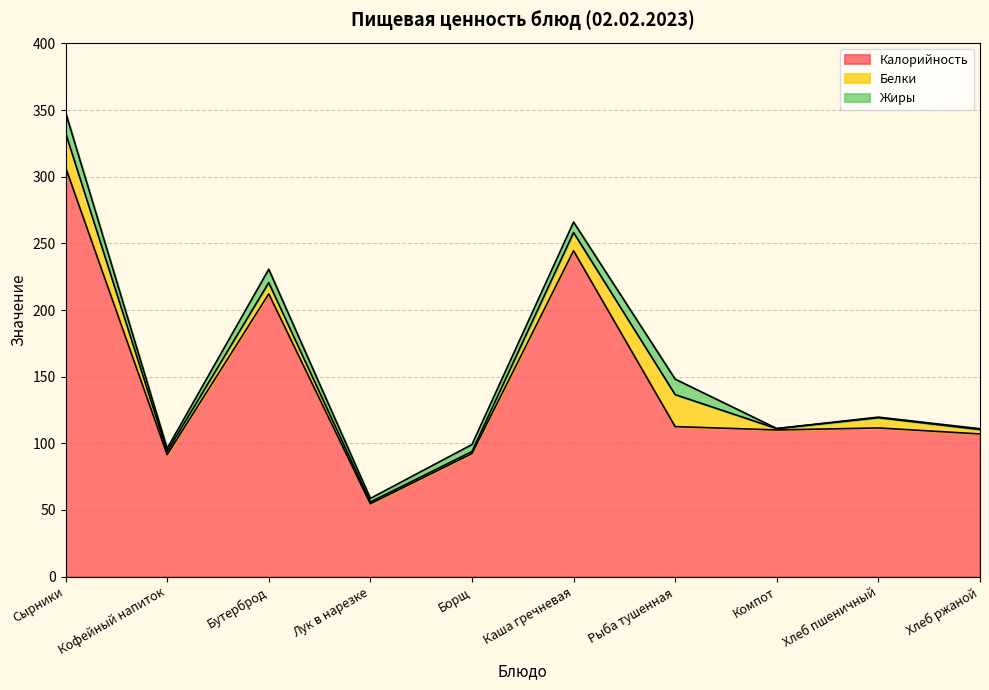

Count the number of categories in the chart.

10